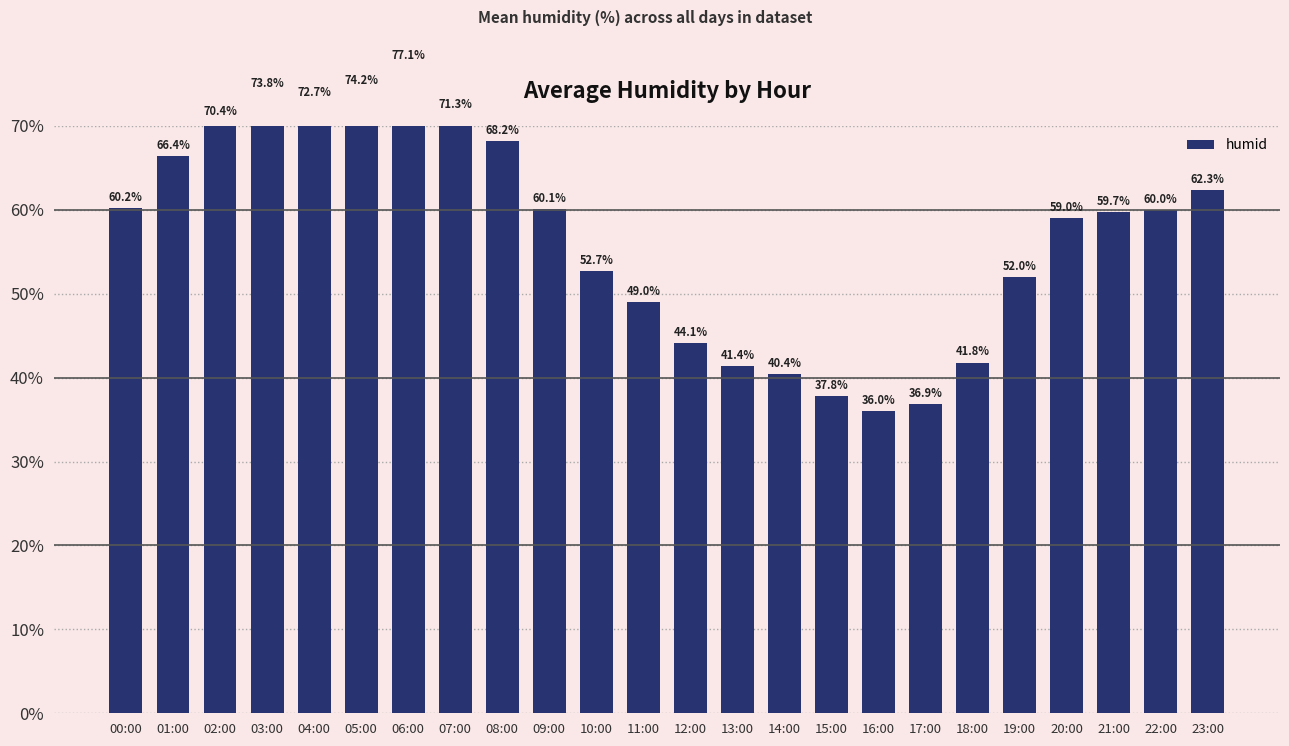

Are the bars grouped side by side (vs. stacked)?

No